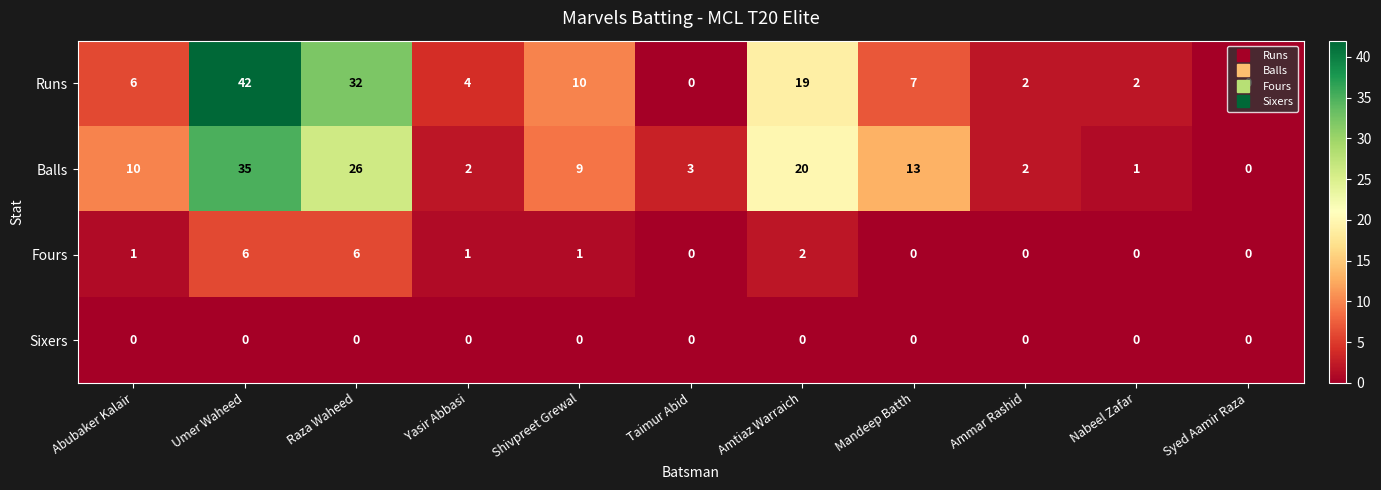

At which category does the chart reach its peak across all series?

Umer Waheed